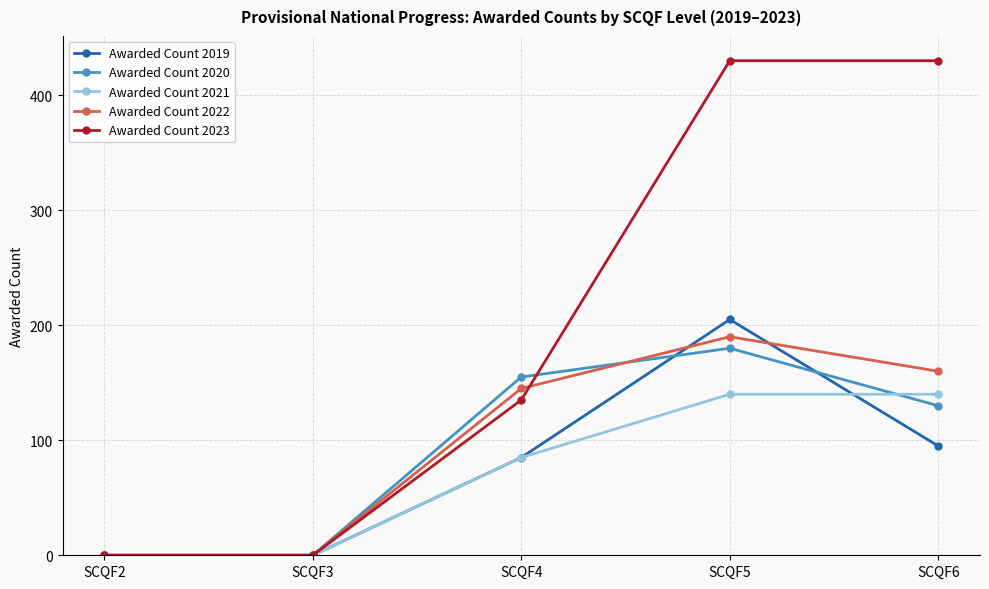

What is the difference between the Awarded Count 2023 values at SCQF2 and SCQF5?

430